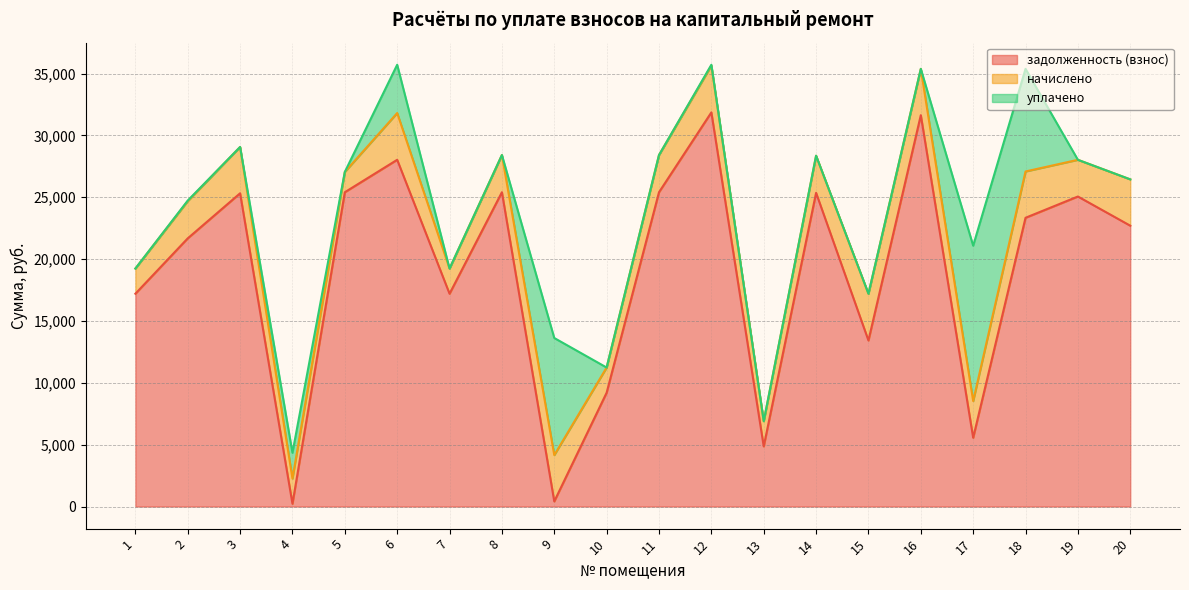

Rank the series at 18 from highest to lowest value.

задолженность (взнос), уплачено, начислено